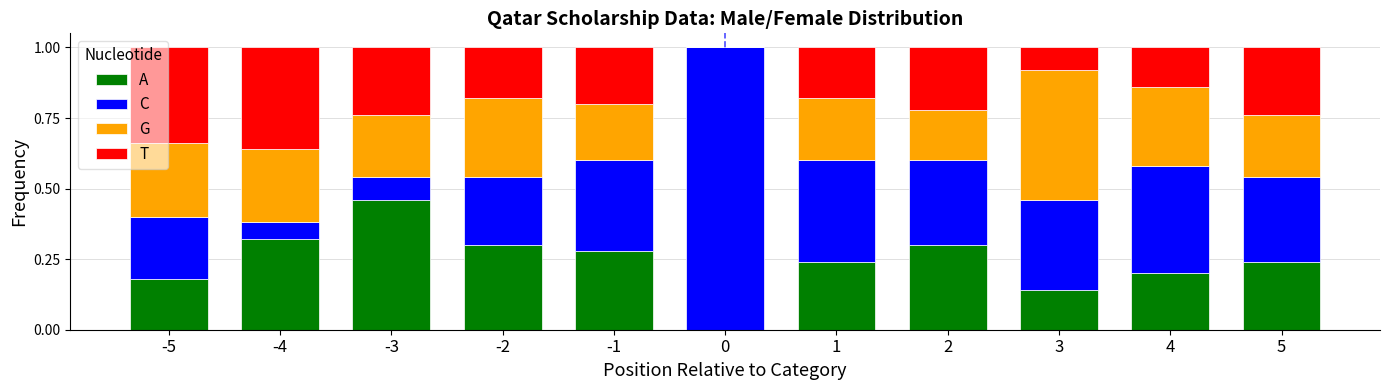

At which label does A reach its peak?

-3